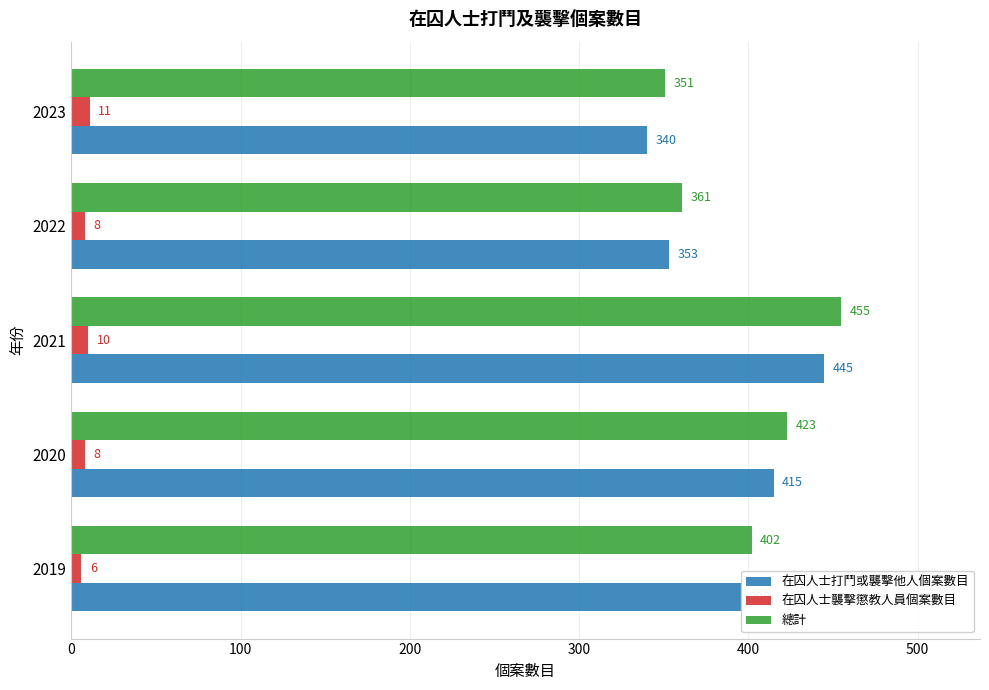

At which label is 在囚人士打鬥或襲擊他人個案數目 closest to 392?

2019